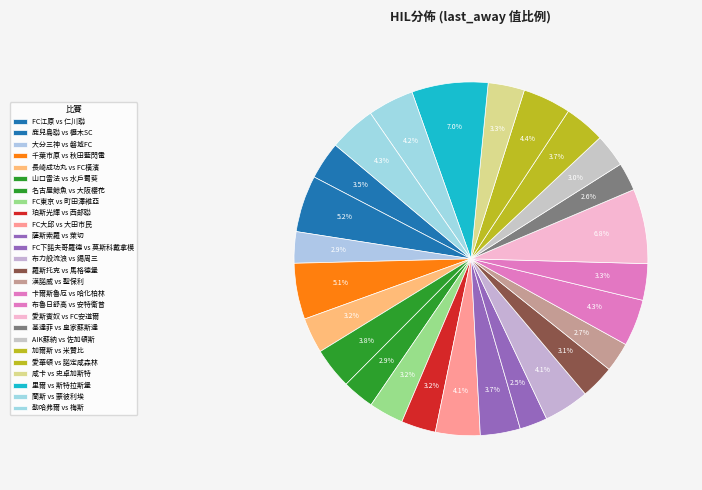

How many segments does this pie chart have?

26